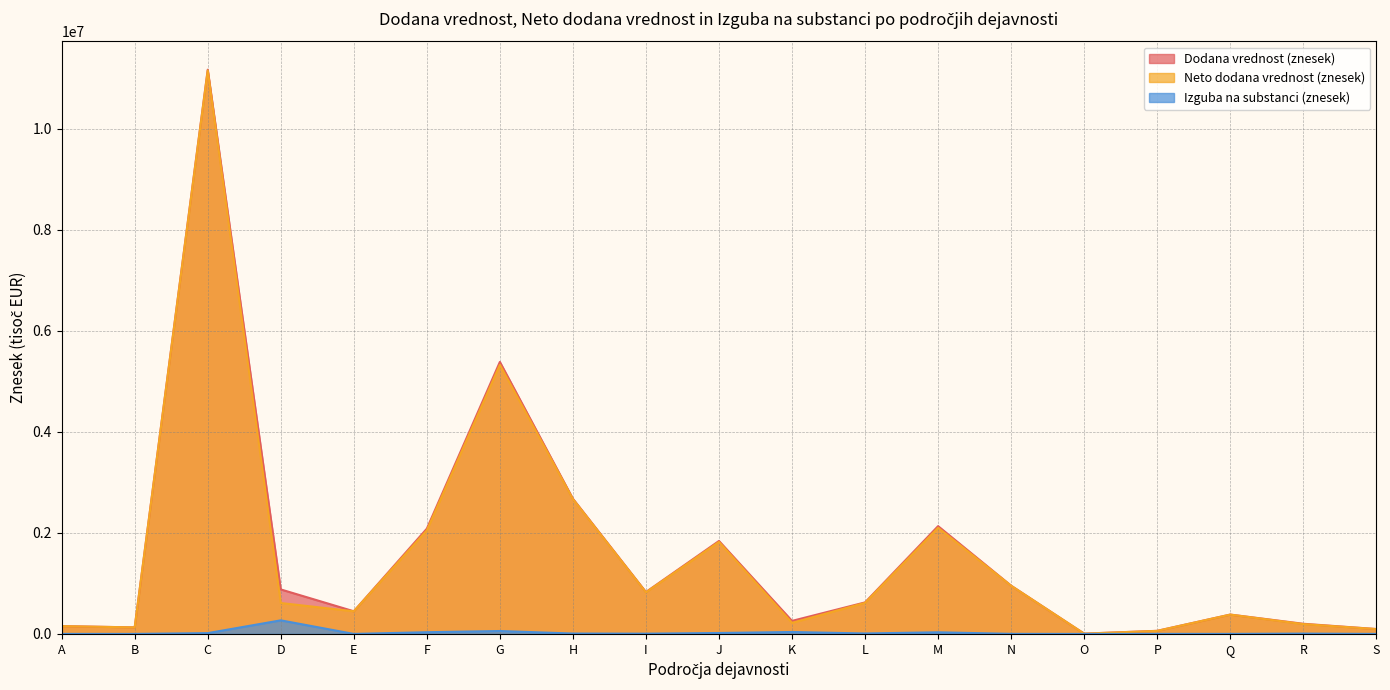

What is the total value across all series at H?

5354223.3